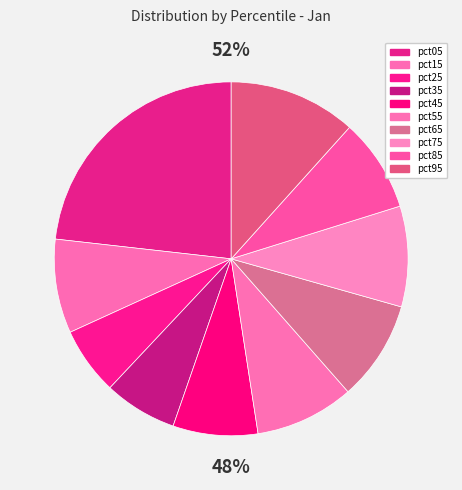

To the nearest percent, what is the difference between the pct95 and pct25 slice percentages?

5%